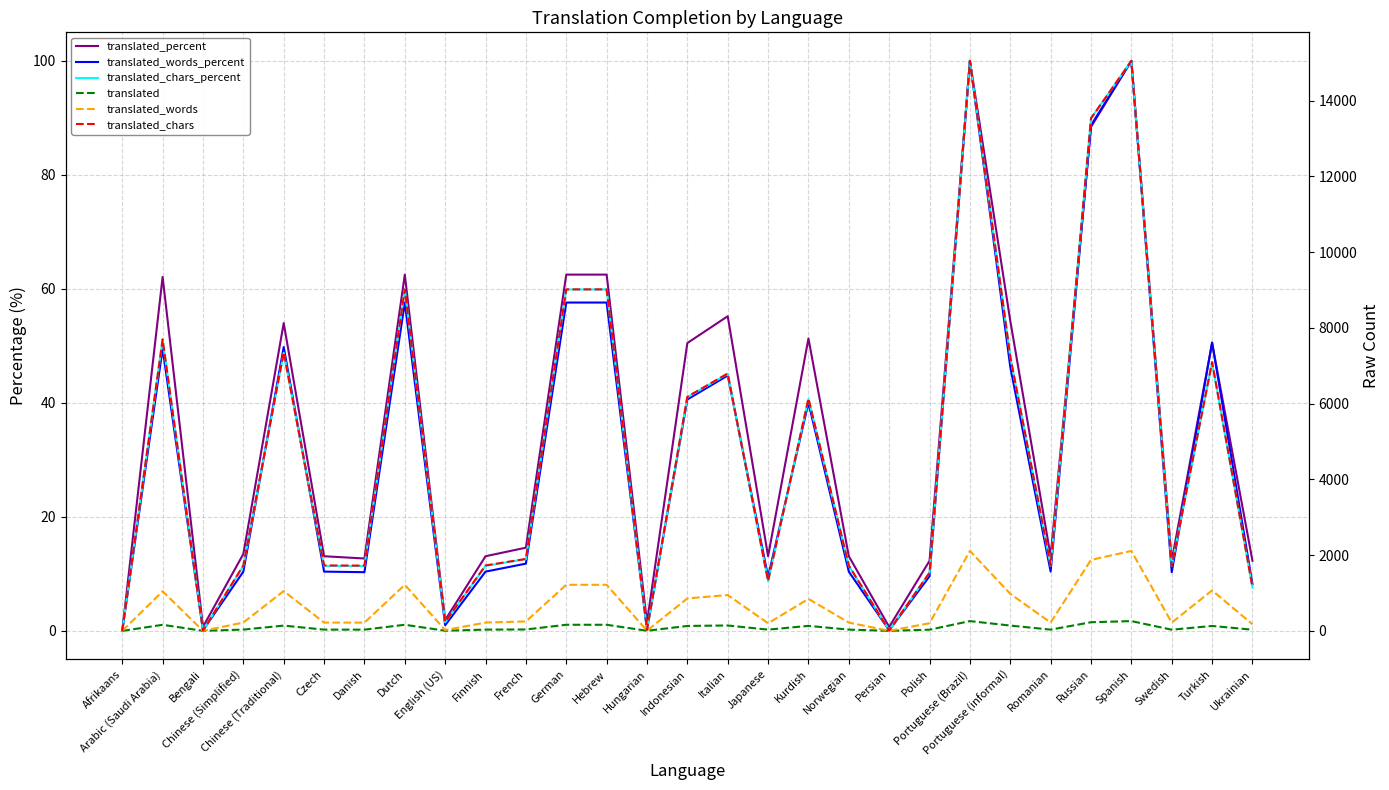

What is the value of the translated_chars_percent point at the 2nd from the left?

51.1